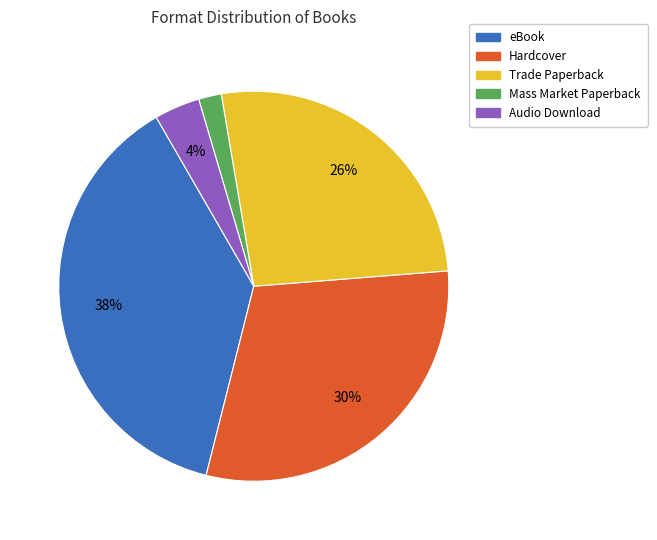

To the nearest percent, what is the average slice percentage?

20%